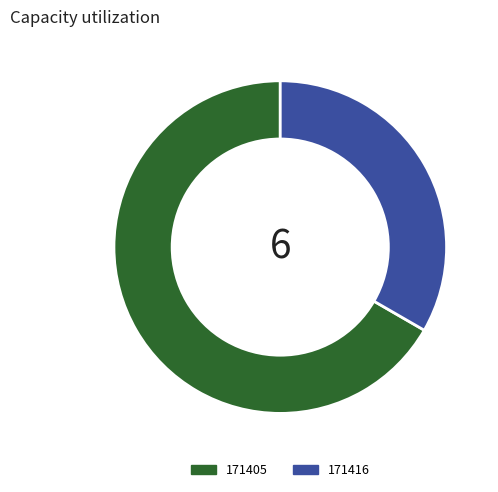

The 171416 slice represents 19% of the pie. True or false?

False